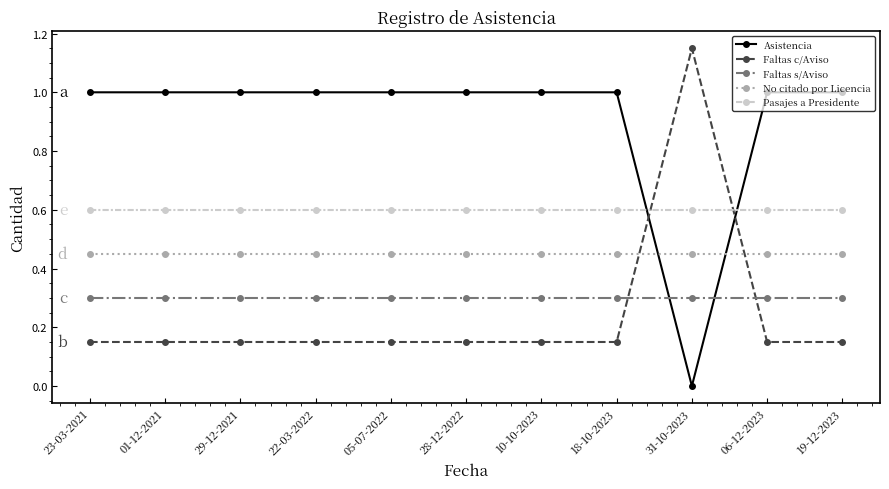

Is it true that Faltas s/Aviso equals 0.2 at 05-07-2022?

False